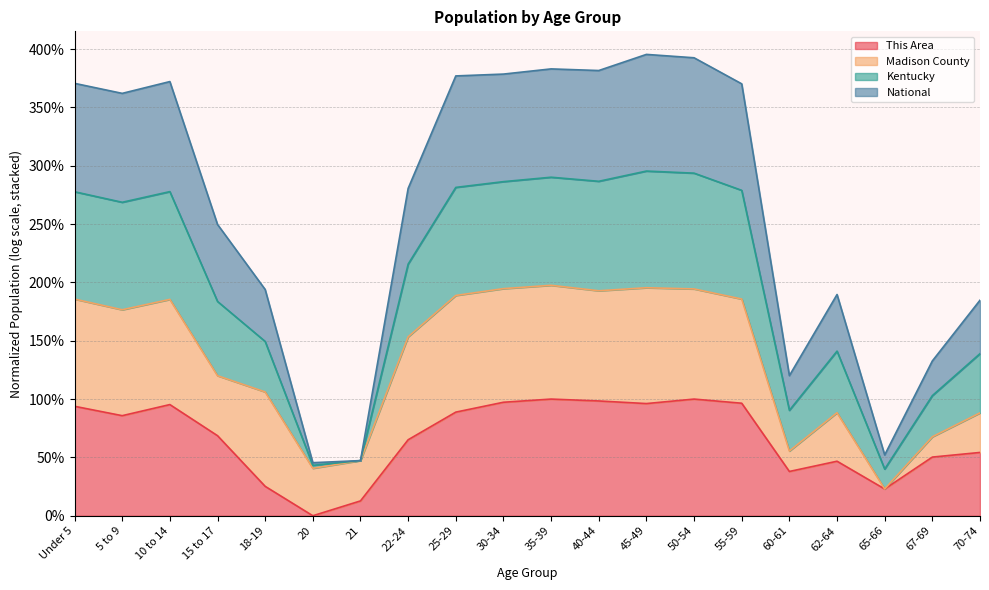

What is the total value across all series at 45-49?

395.4